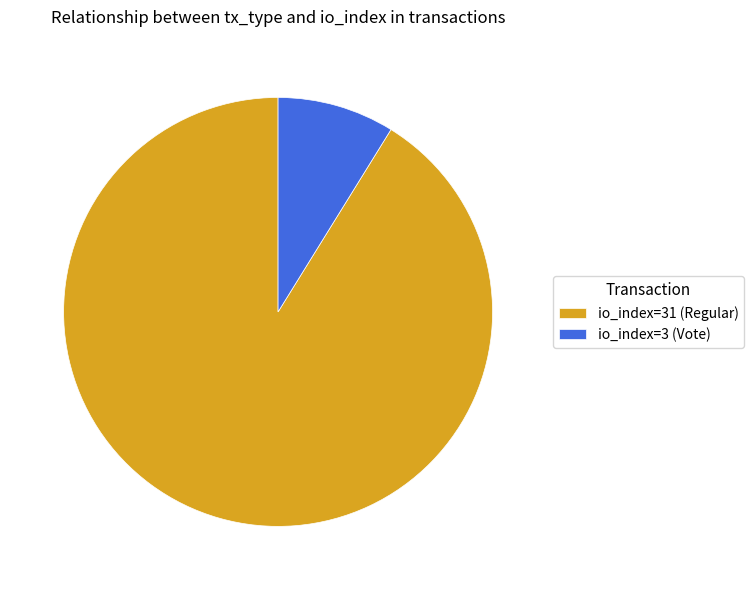

What is the ratio of the value at io_index=31 (Regular) to the value at io_index=3 (Vote)?

10.3